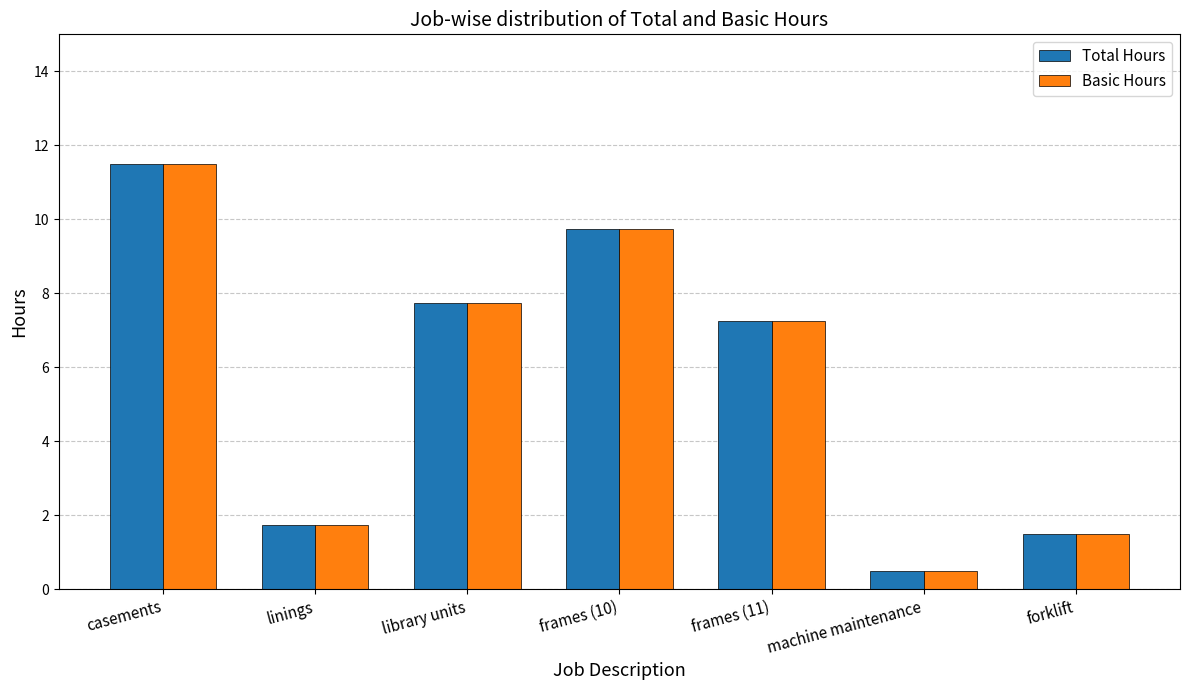

The Basic Hours series shows 1.5 at forklift. True or false?

True